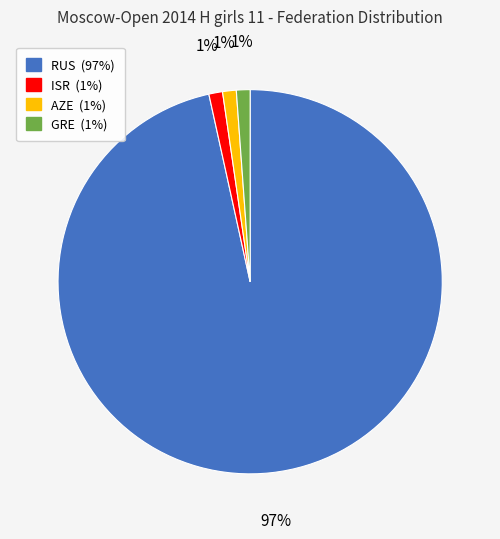

Does any single category account for the majority?

Yes